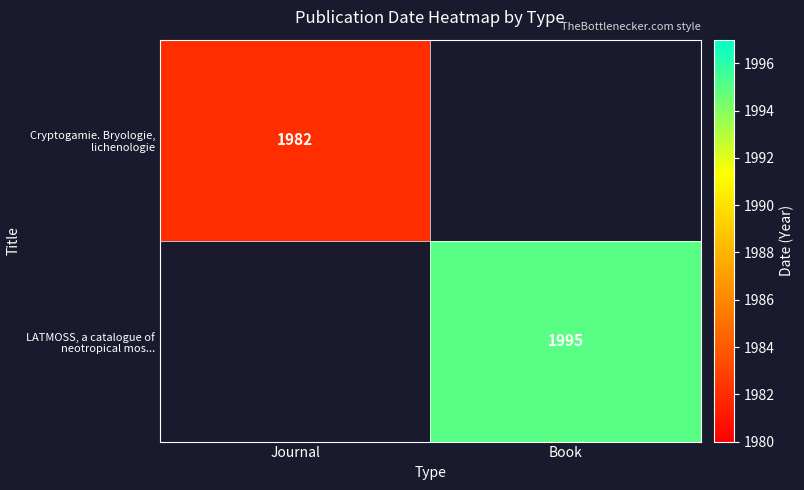

The value of LATMOSS, a catalogue of neotropical mos... at Book is 1995. True or false?

True